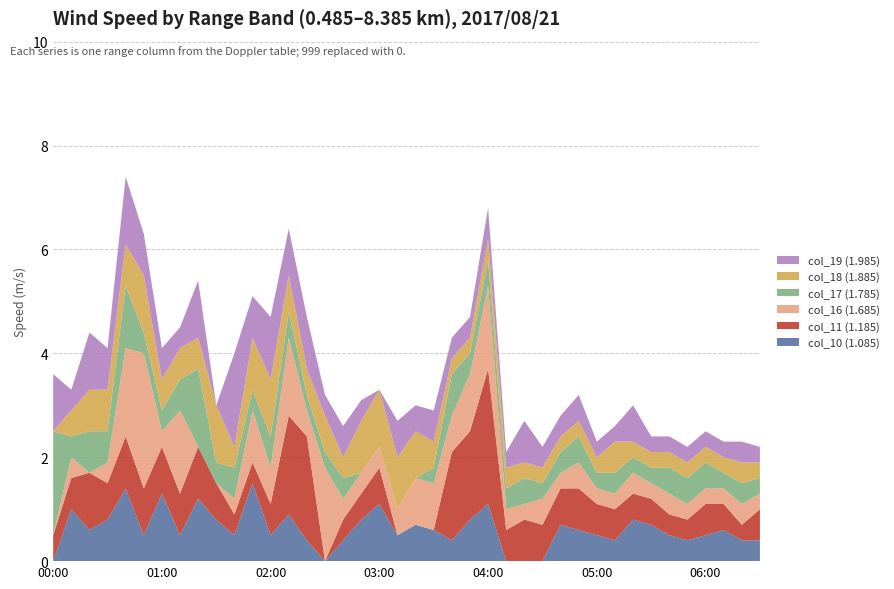

Reading left to right, list all the values displayed in this chart.

col_10 (1.085): 0.0	1.0	0.6	0.8	1.4	0.5	1.3	0.5	1.2	0.8	0.5	1.5	0.5	0.9	0.4	0.0	0.4	0.8	1.1	0.5	0.7	0.6	0.4	0.8	1.1	0.0	0.0	0.0	0.7	0.6	0.5	0.4	0.8	0.7	0.5	0.4	0.5	0.6	0.4	0.4
col_11 (1.185): 0.5	0.6	1.1	0.7	1.0	0.9	0.9	0.8	1.0	0.7	0.4	0.4	0.6	1.9	2.0	0.0	0.4	0.5	0.7	0.0	0.0	0.0	1.7	1.7	2.6	0.6	0.8	0.7	0.7	0.8	0.6	0.6	0.5	0.5	0.4	0.4	0.6	0.5	0.3	0.6
col_16 (1.685): 0.0	0.4	0.0	0.4	1.7	2.6	0.3	1.6	0.0	0.0	0.3	1.0	0.7	1.5	0.5	1.8	0.4	0.4	0.4	0.5	0.9	0.9	0.7	1.1	1.6	0.4	0.3	0.5	0.3	0.5	0.3	0.3	0.4	0.3	0.4	0.3	0.3	0.3	0.4	0.3
col_17 (1.785): 2.0	0.4	0.8	0.6	1.2	0.4	0.4	0.6	1.5	0.4	0.6	0.4	0.6	0.5	0.3	0.3	0.4	0.0	0.0	0.0	0.0	0.3	0.8	0.4	0.5	0.4	0.5	0.3	0.4	0.5	0.3	0.4	0.3	0.3	0.5	0.5	0.5	0.3	0.4	0.3
col_18 (1.885): 0.0	0.5	0.8	0.8	0.8	1.1	0.6	0.6	0.6	1.1	0.4	1.0	1.1	0.7	0.5	0.7	0.4	1.0	1.1	1.0	0.9	0.5	0.3	0.3	0.4	0.4	0.3	0.3	0.3	0.3	0.3	0.6	0.3	0.3	0.3	0.3	0.3	0.3	0.4	0.3
col_19 (1.985): 1.1	0.4	1.1	0.8	1.3	0.8	0.6	0.4	1.1	0.0	1.8	0.8	1.2	0.9	1.0	0.4	0.6	0.4	0.0	0.7	0.5	0.6	0.4	0.4	0.6	0.3	0.8	0.4	0.4	0.5	0.3	0.3	0.7	0.3	0.3	0.3	0.3	0.3	0.4	0.3